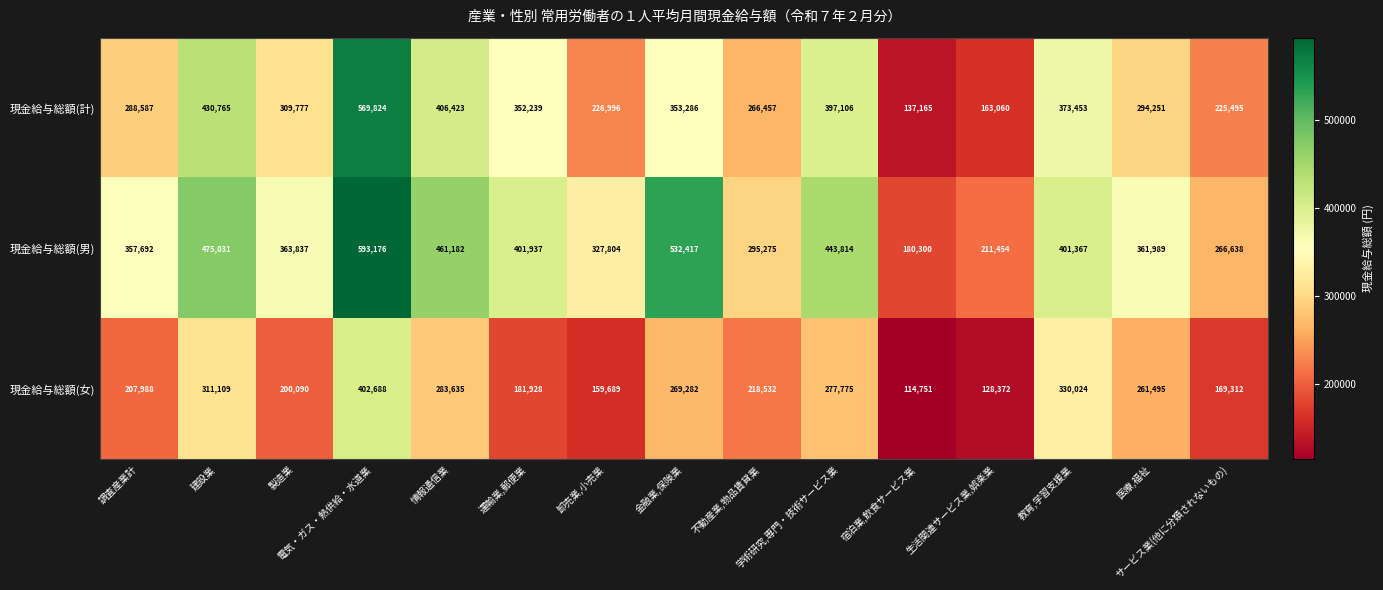

What is the greatest value displayed?

593176